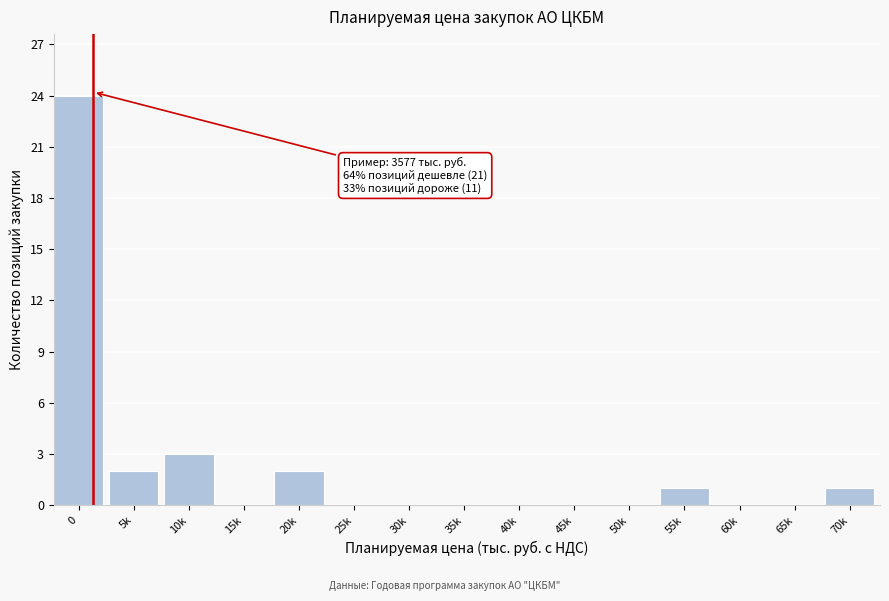

Reading left to right, what are all the values shown in this chart?

0=24	5k=2	10k=3	15k=0	20k=2	25k=0	30k=0	35k=0	40k=0	45k=0	50k=0	55k=1	60k=0	65k=0	70k=1